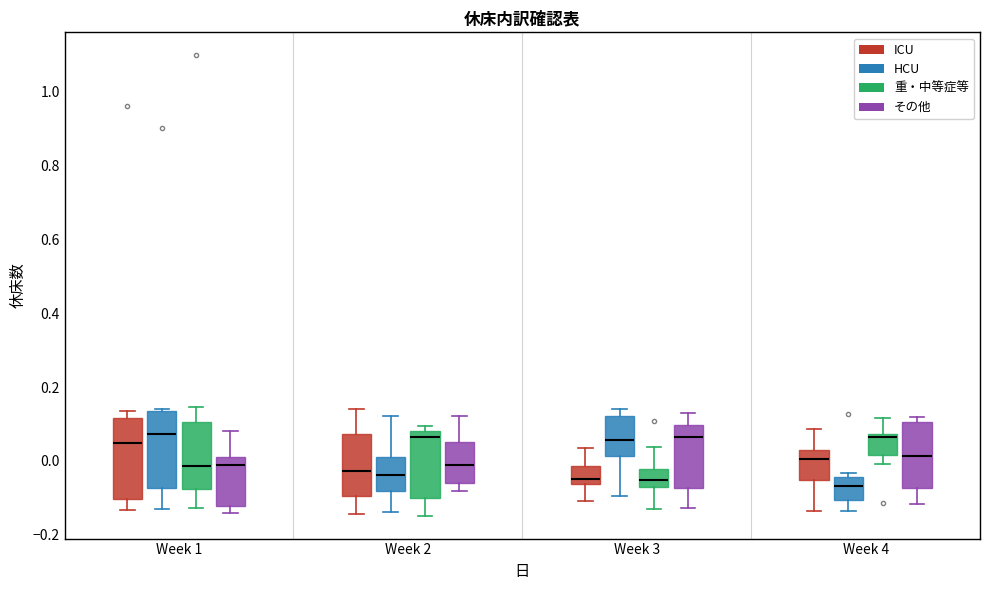

Reading left to right, transcribe this box plot: for each box, give where its median line is, the range the box spans, and where its two whiskers end, as read against the y-axis. The values are not printed on the chart, so give them approximately, as read against the axis.

Week 1 (ICU): median 0.04, box -0.10 to 0.12, whiskers -0.14 to 0.14
Week 1 (HCU): median 0.08, box -0.08 to 0.14, whiskers -0.14 to 0.14
Week 1 (重・中等症等): median -0.02, box -0.08 to 0.10, whiskers -0.12 to 0.14
Week 1 (その他): median -0.02, box -0.12 to 0.00, whiskers -0.14 to 0.08
Week 2 (ICU): median -0.02, box -0.10 to 0.08, whiskers -0.14 to 0.14
Week 2 (HCU): median -0.04, box -0.08 to 0.02, whiskers -0.14 to 0.12
Week 2 (重・中等症等): median 0.06, box -0.10 to 0.08, whiskers -0.14 to 0.10
Week 2 (その他): median -0.02, box -0.06 to 0.04, whiskers -0.08 to 0.12
Week 3 (ICU): median -0.04, box -0.06 to -0.02, whiskers -0.10 to 0.04
Week 3 (HCU): median 0.06, box 0.02 to 0.12, whiskers -0.10 to 0.14
Week 3 (重・中等症等): median -0.06, box -0.08 to -0.02, whiskers -0.14 to 0.04
Week 3 (その他): median 0.06, box -0.08 to 0.10, whiskers -0.12 to 0.12
Week 4 (ICU): median 0.00, box -0.06 to 0.02, whiskers -0.14 to 0.08
Week 4 (HCU): median -0.06, box -0.10 to -0.04, whiskers -0.14 to -0.04 (just above the box's upper edge)
Week 4 (重・中等症等): median 0.06, box 0.02 to 0.08, whiskers 0.00 to 0.12
Week 4 (その他): median 0.02, box -0.08 to 0.10, whiskers -0.12 to 0.12